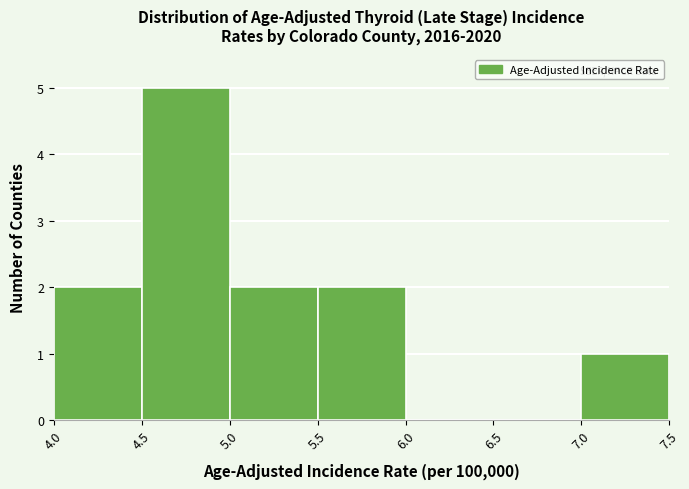

Over which range of the x-axis is the bar tallest?

4.5 to 5.0